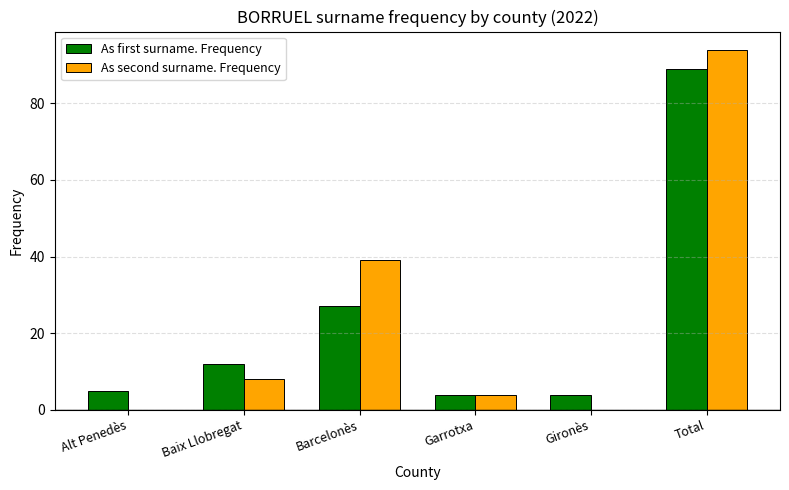

Between Barcelonès and Total, which series saw the biggest shift?

As first surname. Frequency